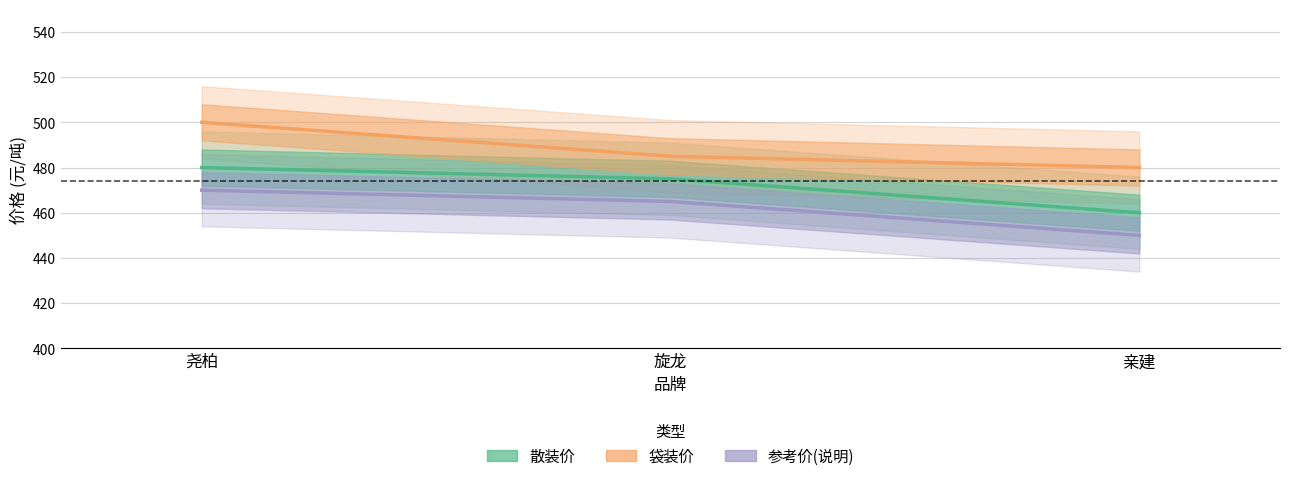

Read the 参考价(说明) value at 亲建, to the nearest 5.

450